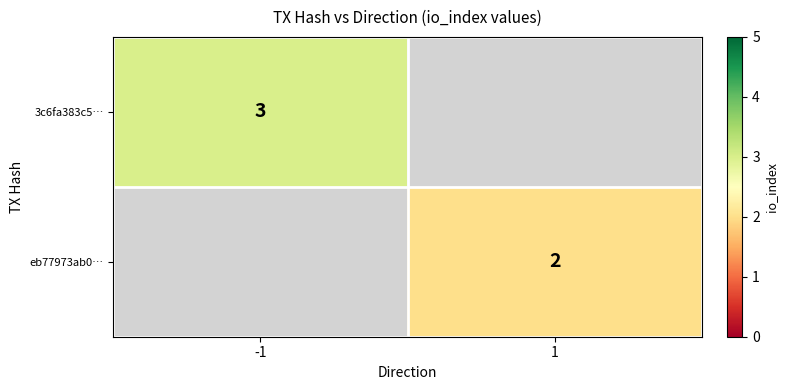

The value of eb77973ab0… at 1 is 1. True or false?

False